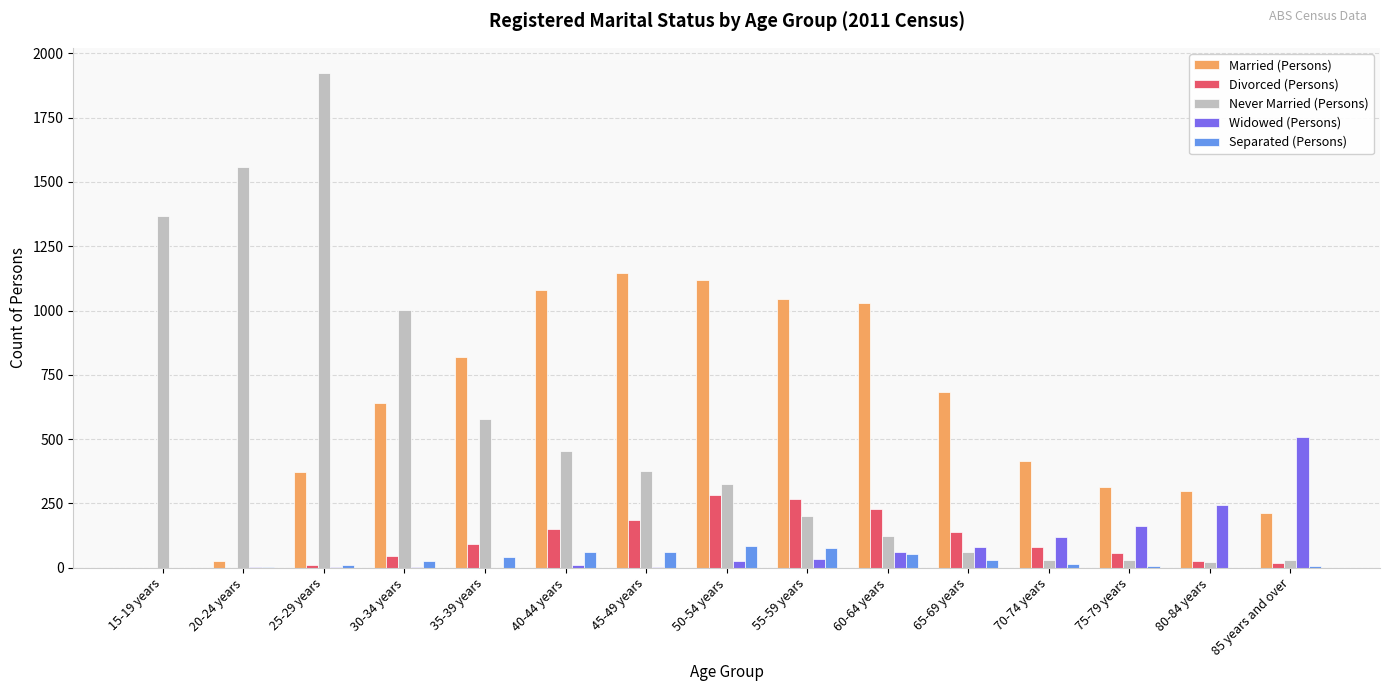

What is the highest value of the Widowed (Persons) series?

508